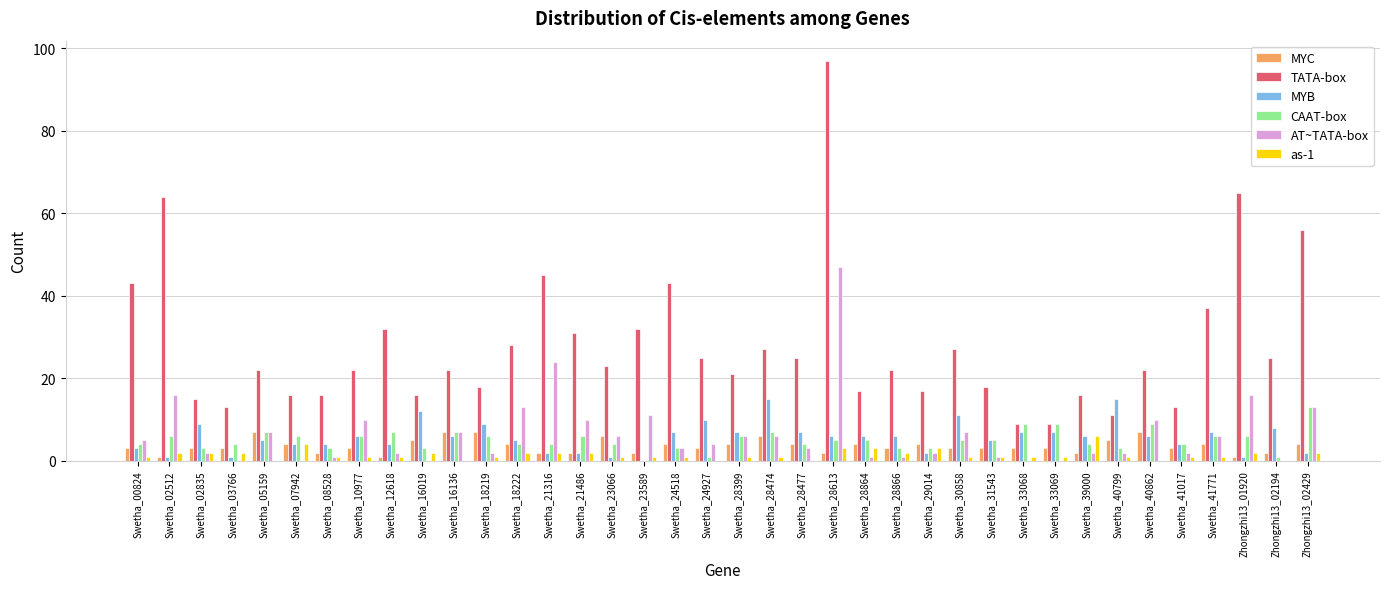

At which category is the sum across all series the highest?

Swetha_28613